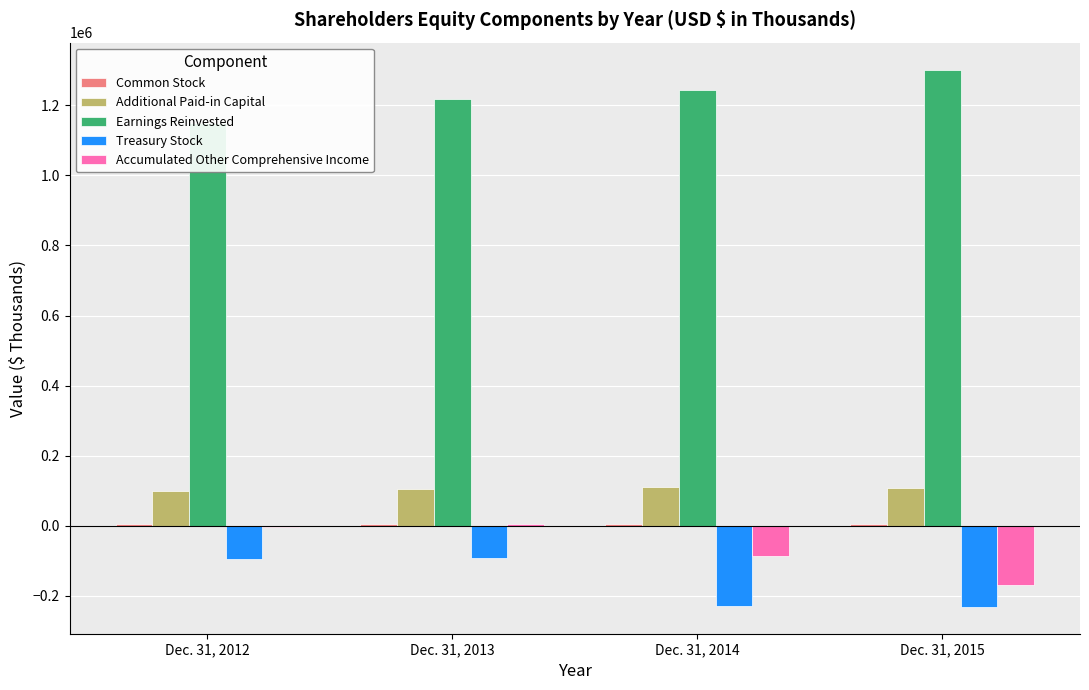

At how many categories does at least one series exceed 654875?

4